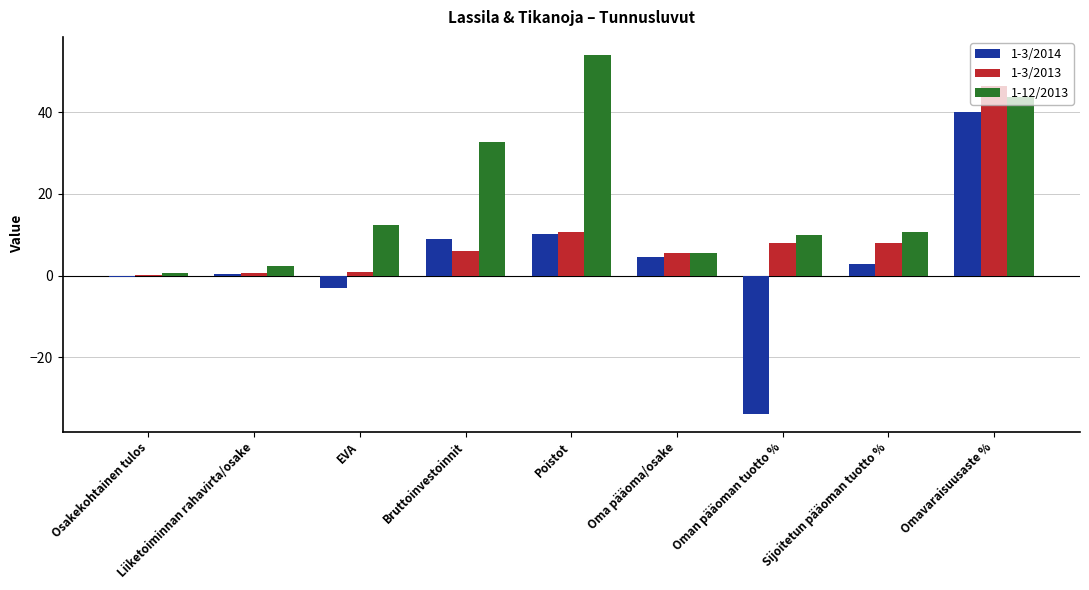

The value of 1-12/2013 at EVA is 12.4. True or false?

True